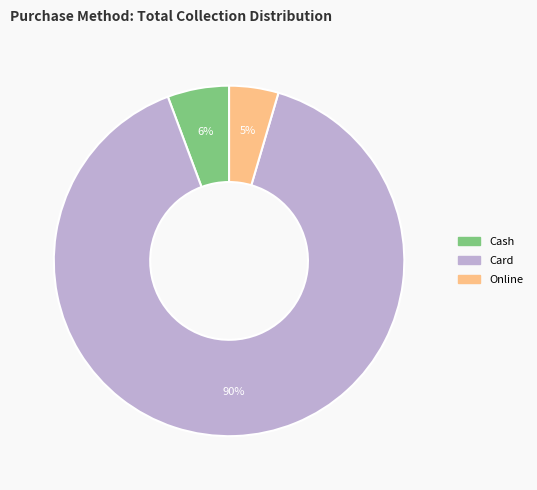

Combined, do Cash and Online account for over 50%?

No